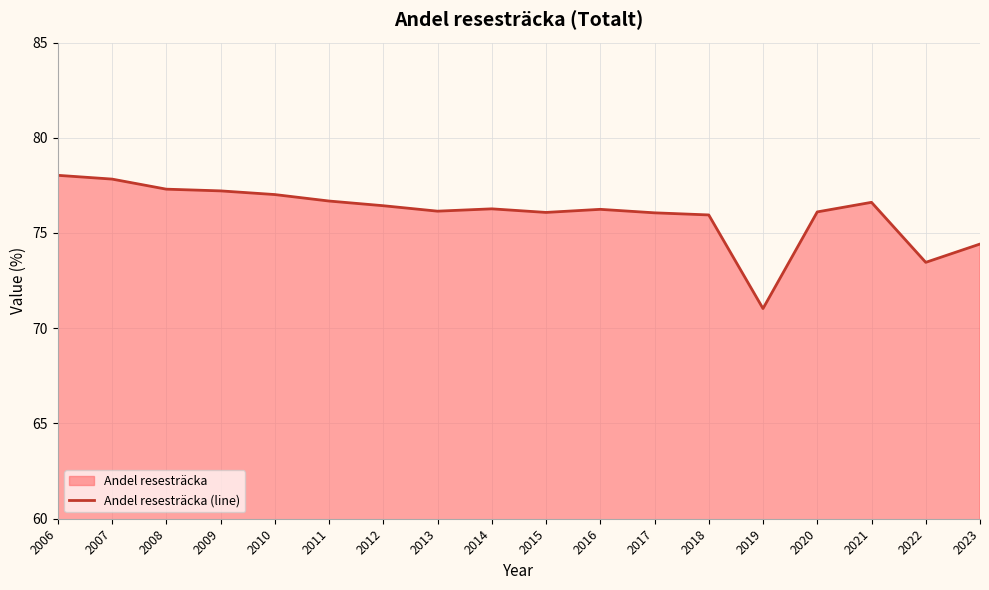

How many categories are shown in the chart?

18